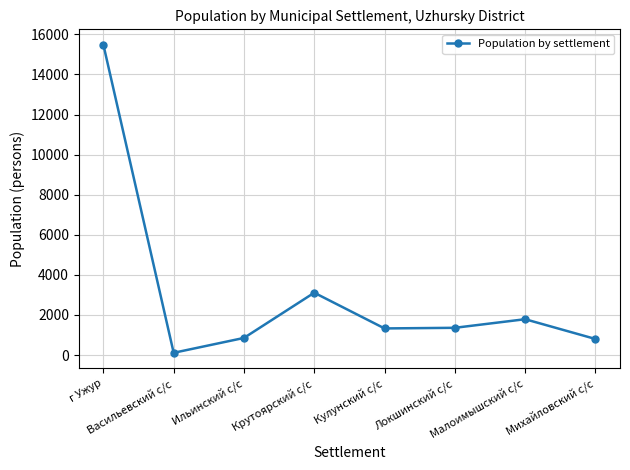

What is the sum of the values at Локшинский с/с and Крутоярский с/с?

4465